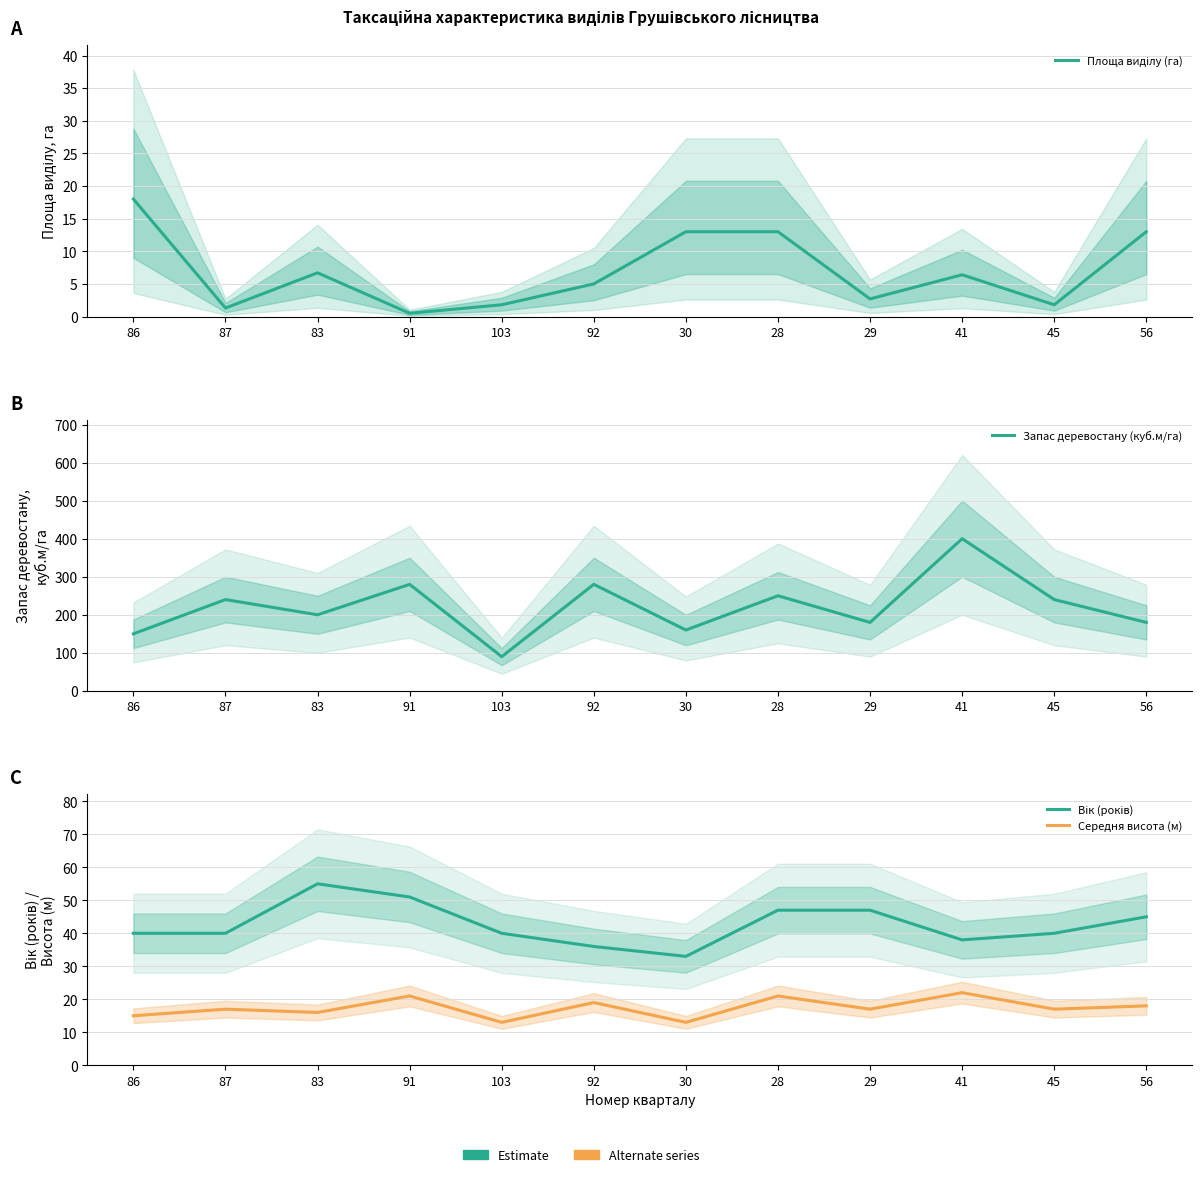

Reading right to left, list all the values displayed in this chart.

Площа виділу (га): 13.0	1.8	6.4	2.7	13.0	13.0	5.0	1.8	0.5	6.7	1.3	18.0
Запас деревостану (куб.м/га): 180.0	240.0	400.0	180.0	250.0	160.0	280.0	90.0	280.0	200.0	240.0	150.0
Вік (років): 45.0	40.0	38.0	47.0	47.0	33.0	36.0	40.0	51.0	55.0	40.0	40.0
Середня висота (м): 18.0	17.0	22.0	17.0	21.0	13.0	19.0	13.0	21.0	16.0	17.0	15.0